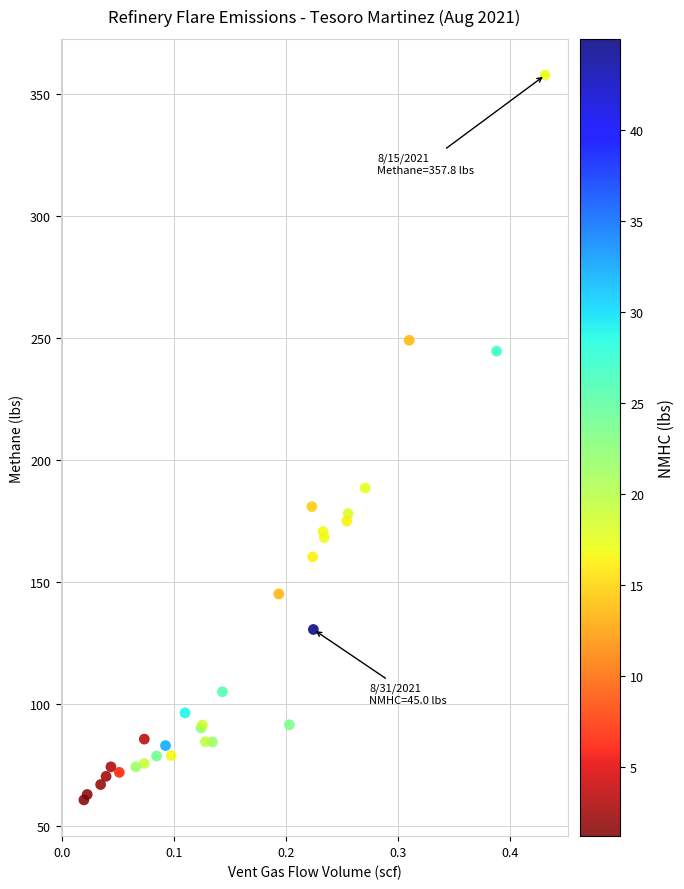

What Y value in the scatter plot is closest to 209?

188.6